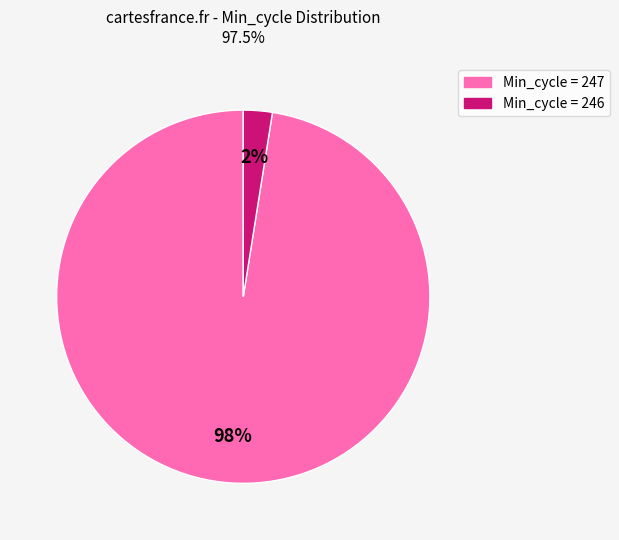

Between Min_cycle = 247 and Min_cycle = 246, which is larger?

Min_cycle = 247